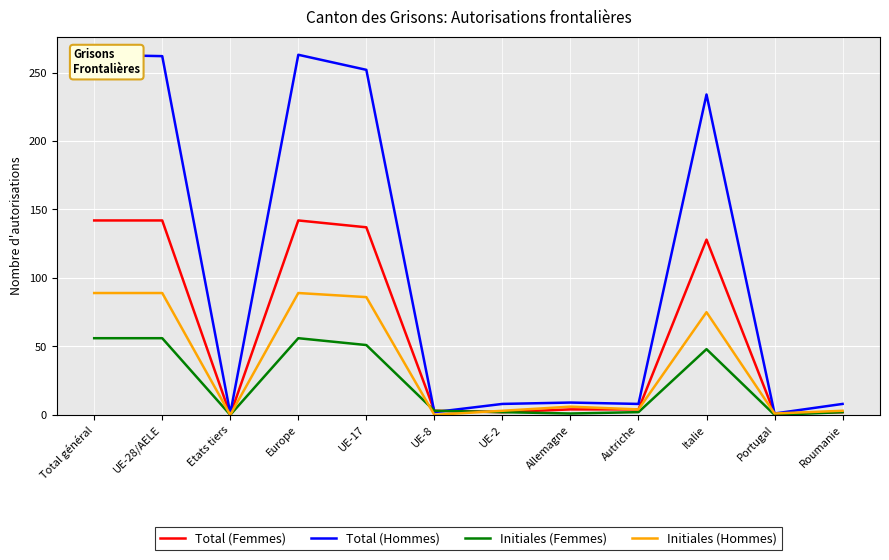

List the labels in order of Initiales (Femmes) value, smallest first.

Etats tiers, Portugal, Allemagne, UE-2, Autriche, Roumanie, UE-8, Italie, UE-17, Total général, UE-28/AELE, Europe